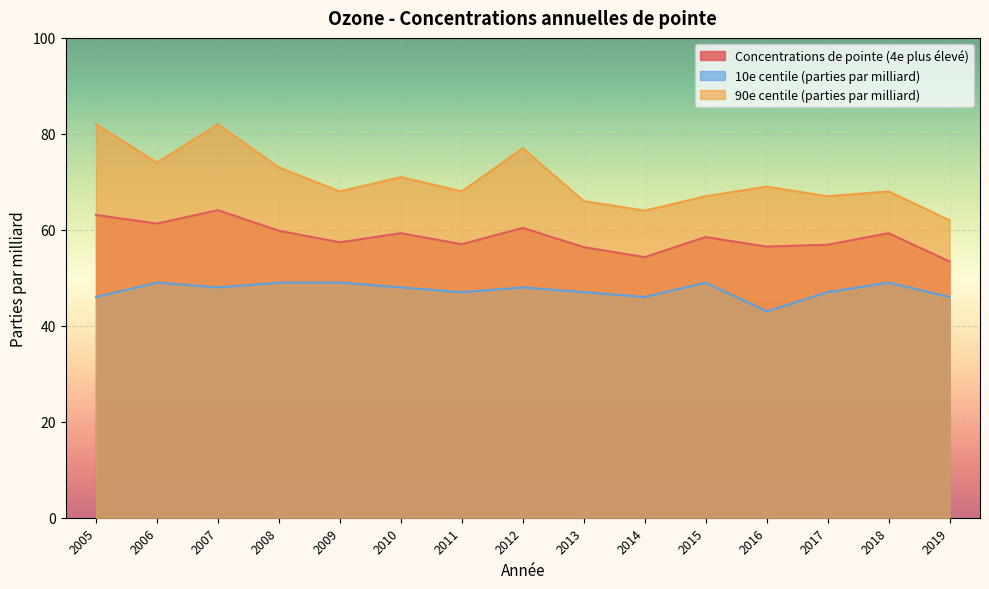

True or false: Concentrations de pointe (4e plus élevé) has more than 1 interior local peaks.

True